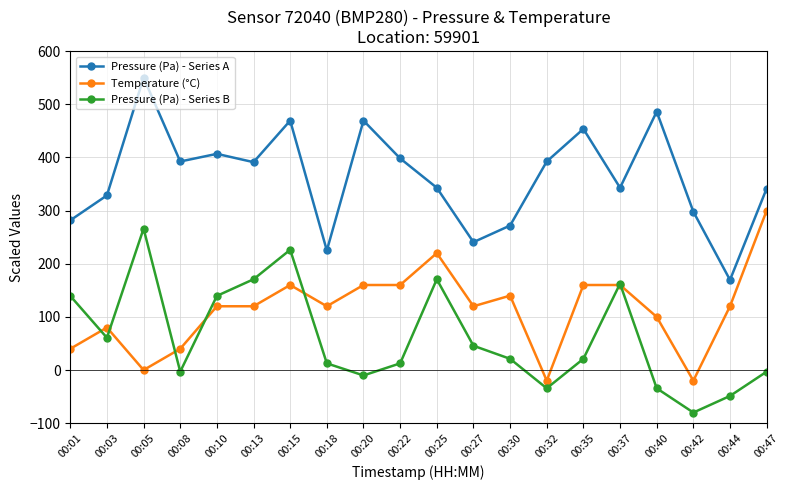

After their last crossing, which series has the higher values: Pressure (Pa) - Series B or Temperature (°C)?

Temperature (°C)